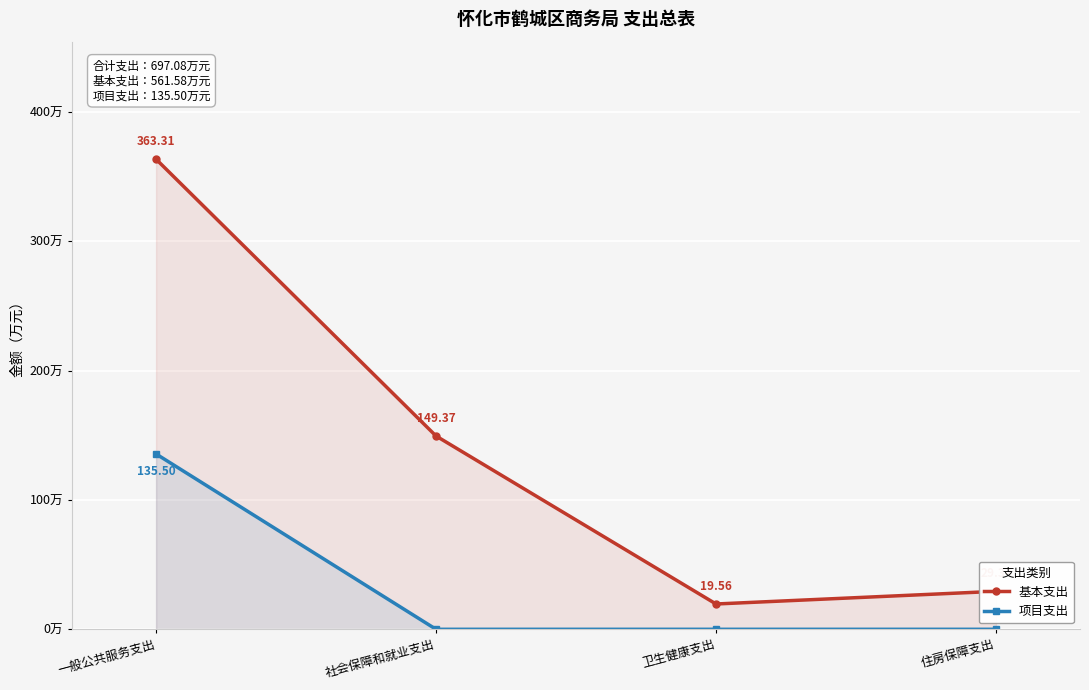

List the series in order of their peak value, lowest first.

项目支出, 基本支出